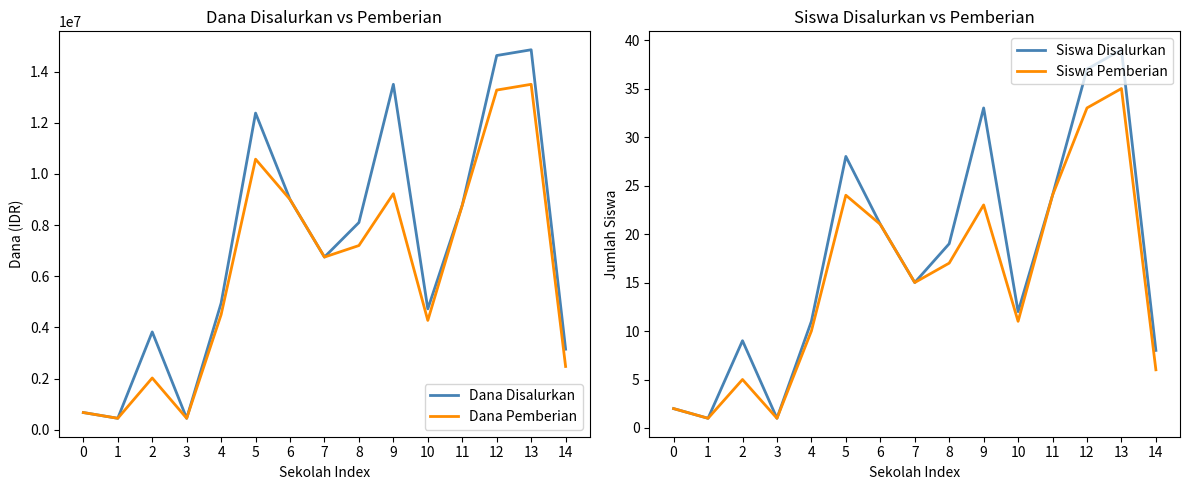

At which category does the chart reach its peak across all series?

13